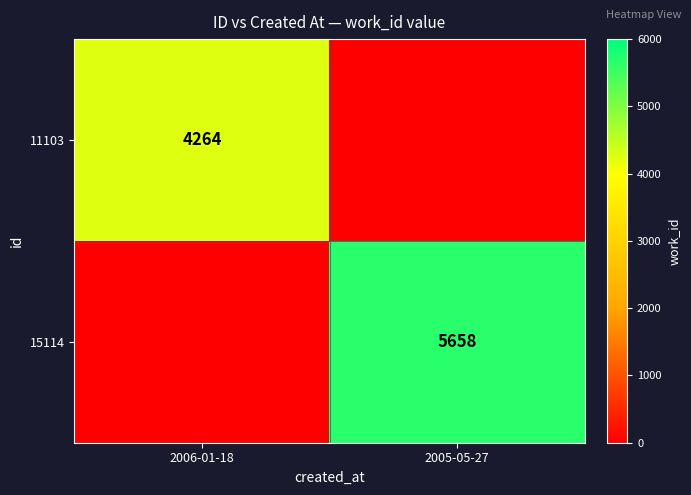

Is the value of 15114 at 2005-05-27 greater than the value of 11103 at 2006-01-18?

Yes